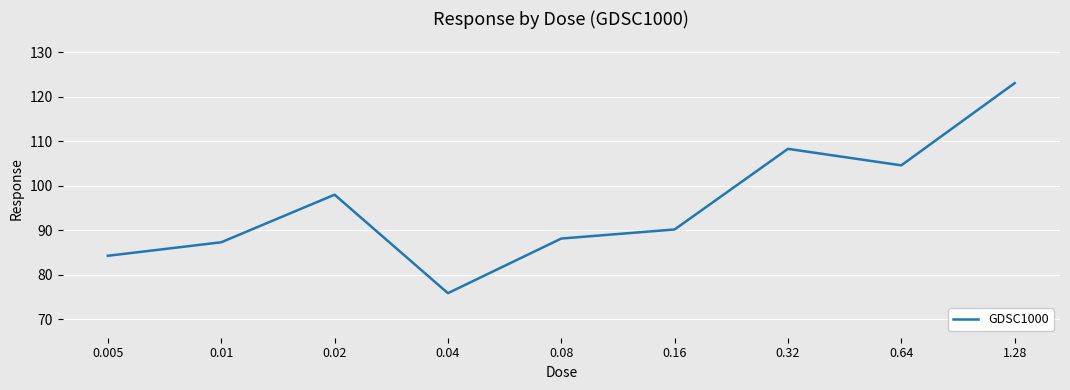

Reading right to left, what are all the values shown in this chart?

1.28=123.0	0.64=104.6	0.32=108.3	0.16=90.2	0.08=88.1	0.04=75.9	0.02=98.0	0.01=87.3	0.005=84.3